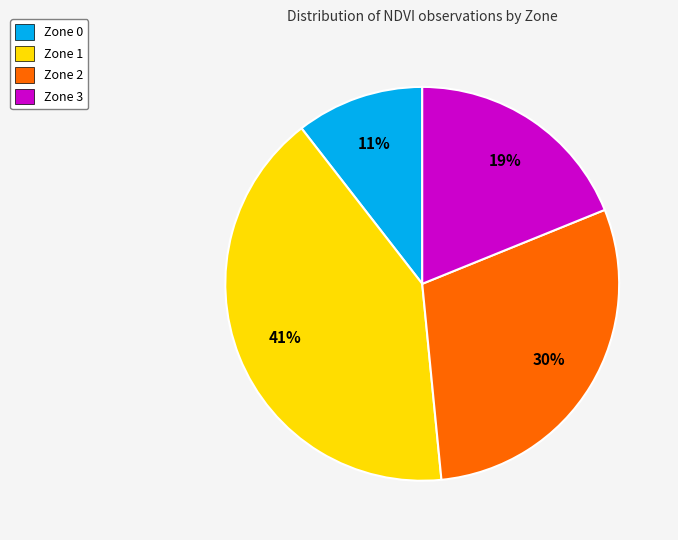

Is it true that Zone 1 is 28% of the pie?

False